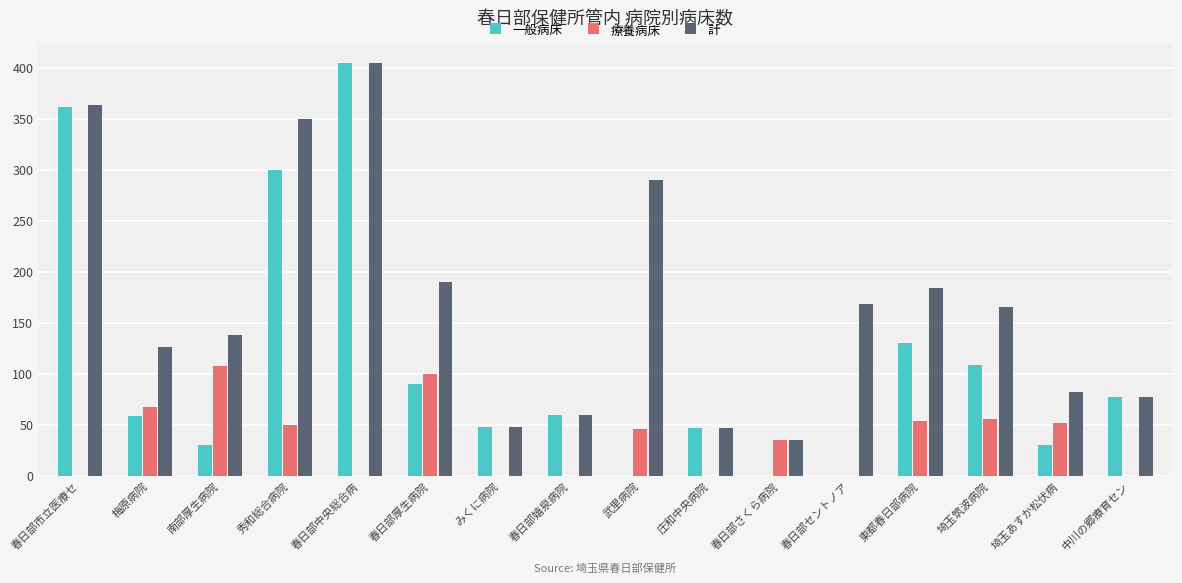

Are the bars grouped side by side (vs. stacked)?

Yes